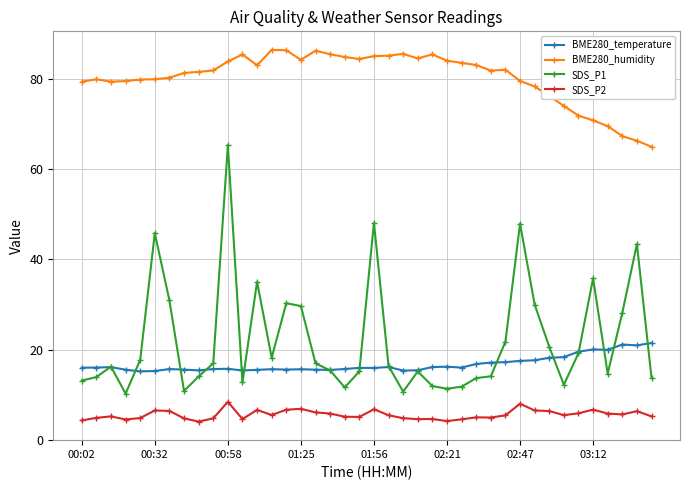

How many series are shown in this chart?

4